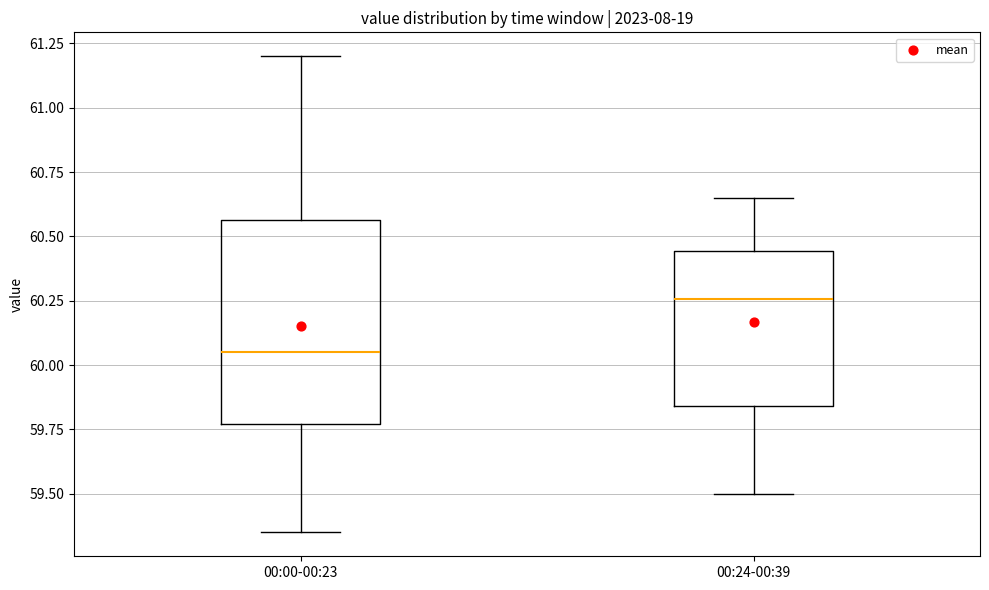

Which box is the tallest, from its lower edge to its upper edge?

00:00-00:23